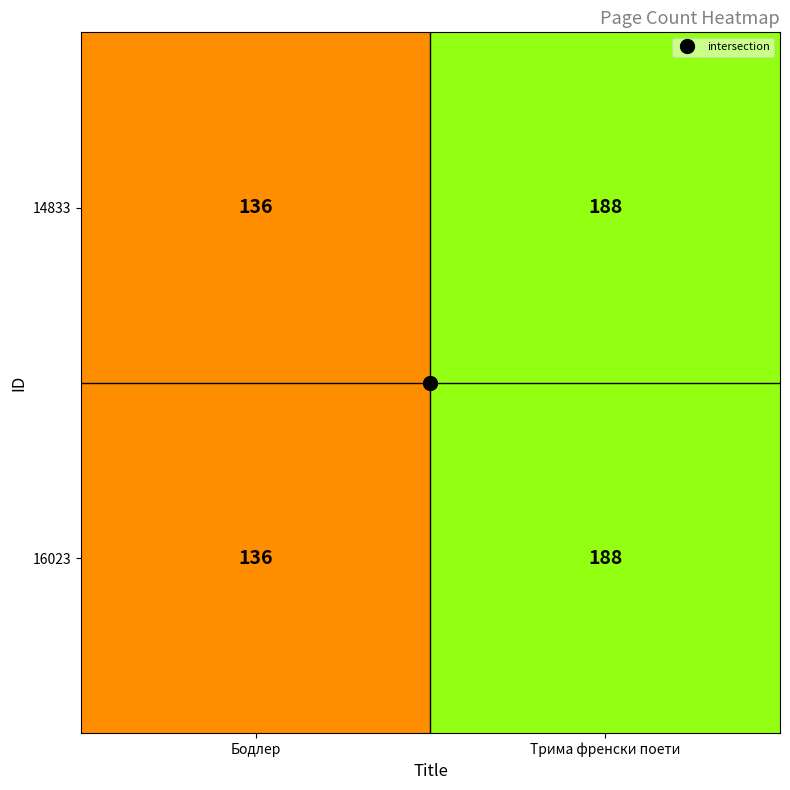

Is the value of 16023 at Бодлер greater than the value of 14833 at Трима френски поети?

No